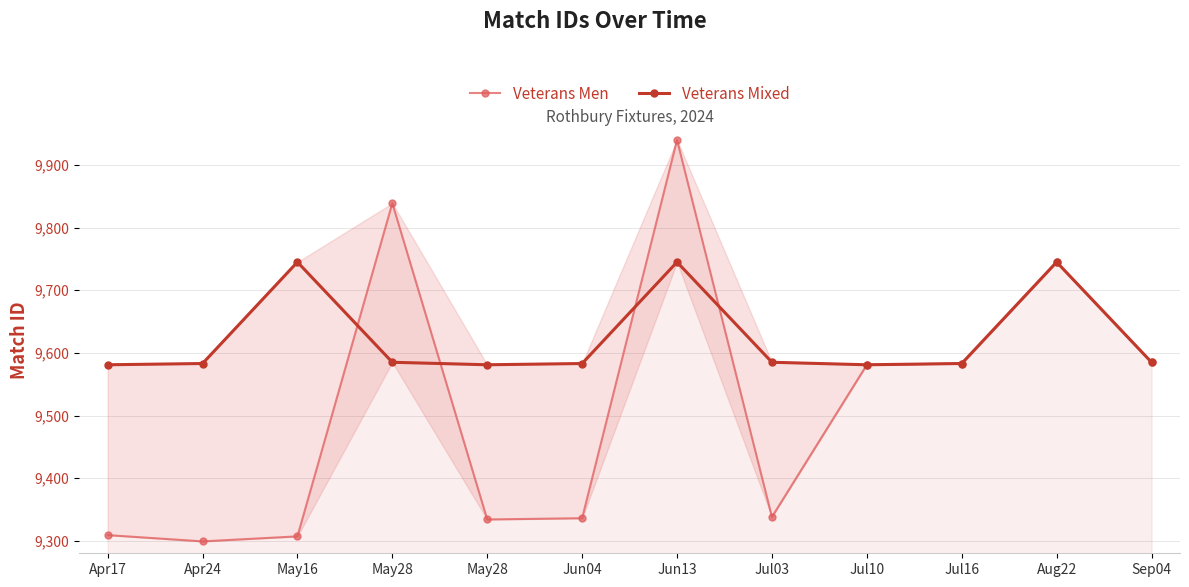

How many values in the Veterans Men series are below 9581?

6